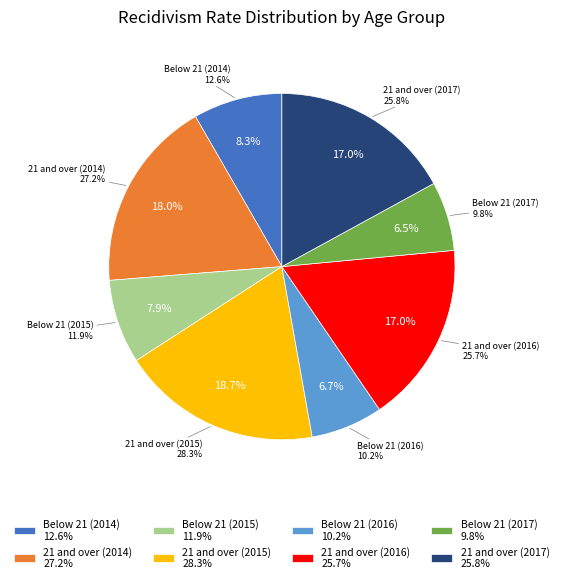

Which category has the smallest portion of the pie?

Below 21 (2017)